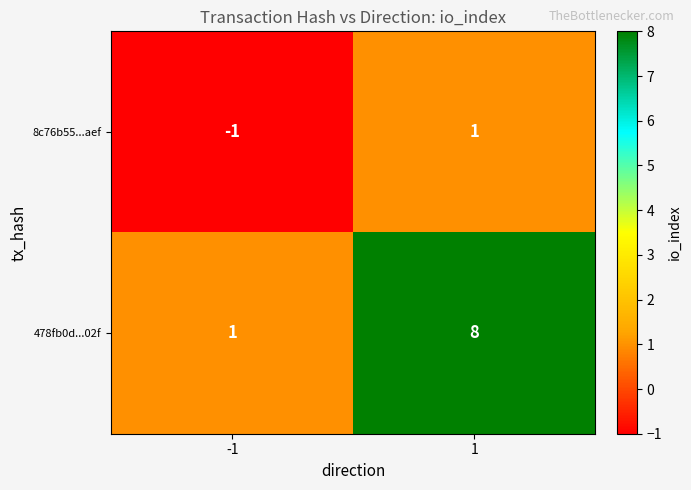

How many series are shown in this chart?

2